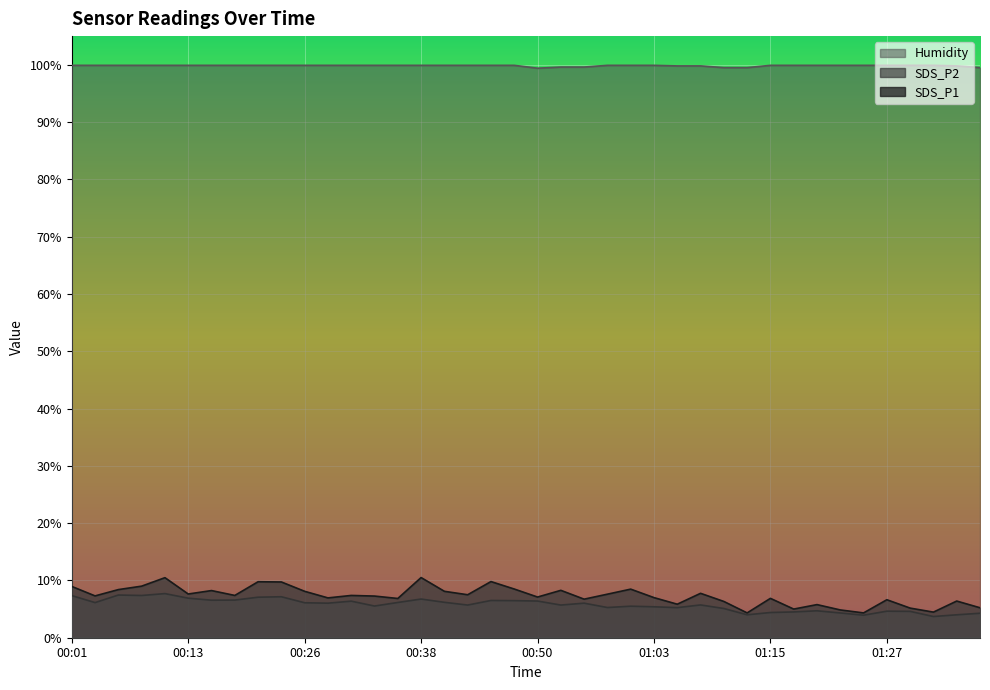

Does the chart display data point markers on the line(s)?

No